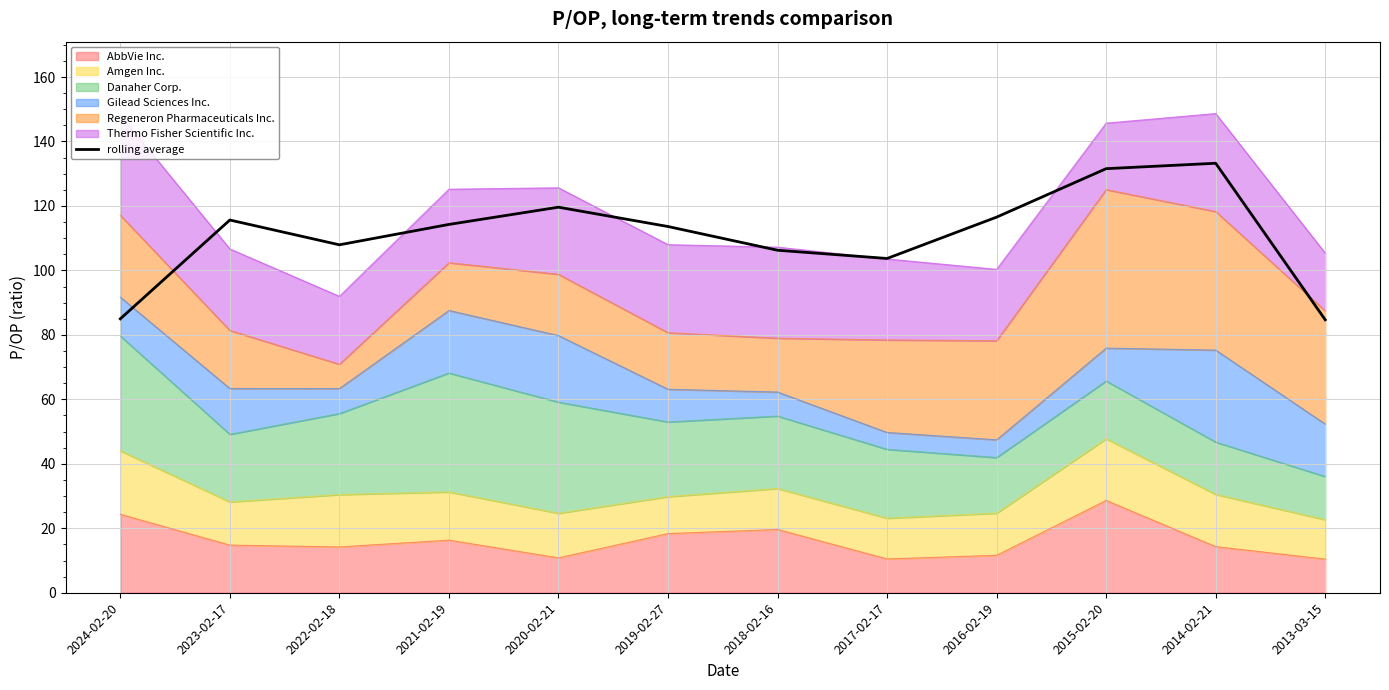

List the labels in order of value, largest first.

2014-02-21, 2015-02-20, 2020-02-21, 2016-02-19, 2023-02-17, 2021-02-19, 2019-02-27, 2022-02-18, 2018-02-16, 2017-02-17, 2024-02-20, 2013-03-15